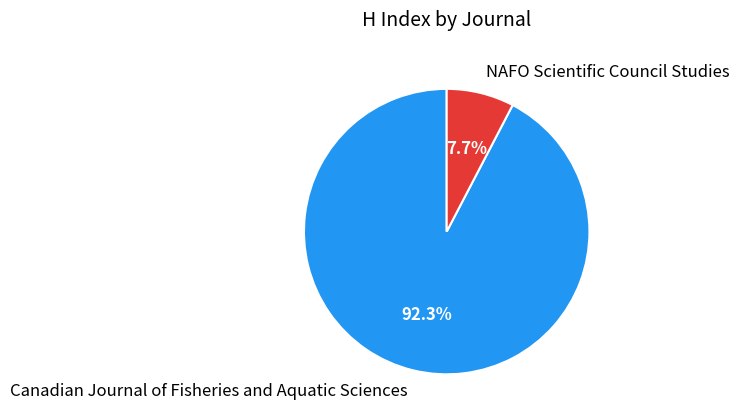

Which category has the smallest portion of the pie?

NAFO Scientific Council Studies